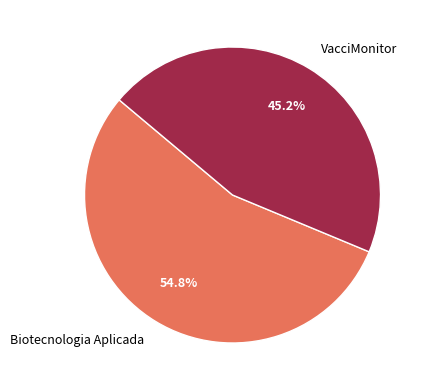

Which category has the smallest portion of the pie?

VacciMonitor